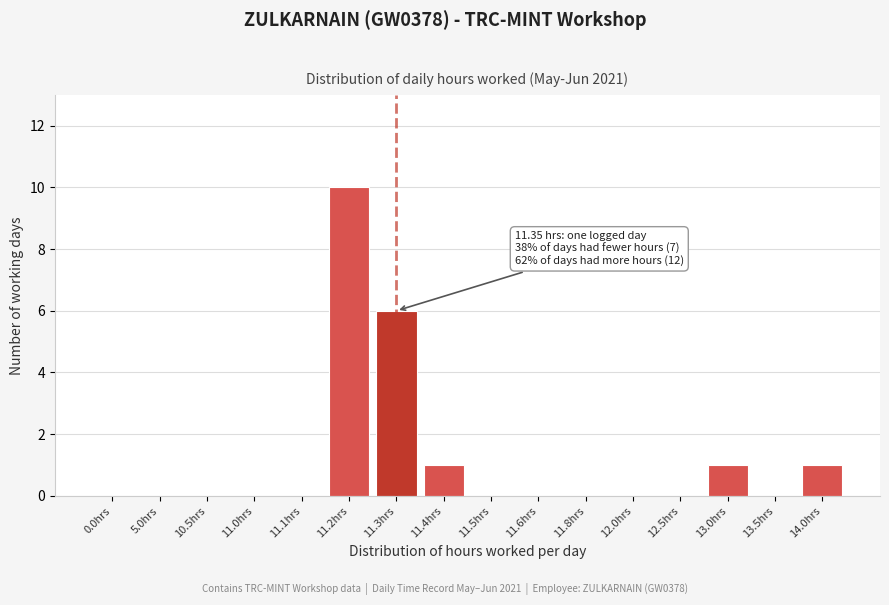

Reading right to left, what are all the values shown in this chart?

14.0hrs=1	13.5hrs=0	13.0hrs=1	12.5hrs=0	12.0hrs=0	11.8hrs=0	11.6hrs=0	11.5hrs=0	11.4hrs=1	11.3hrs=6	11.2hrs=10	11.1hrs=0	11.0hrs=0	10.5hrs=0	5.0hrs=0	0.0hrs=0